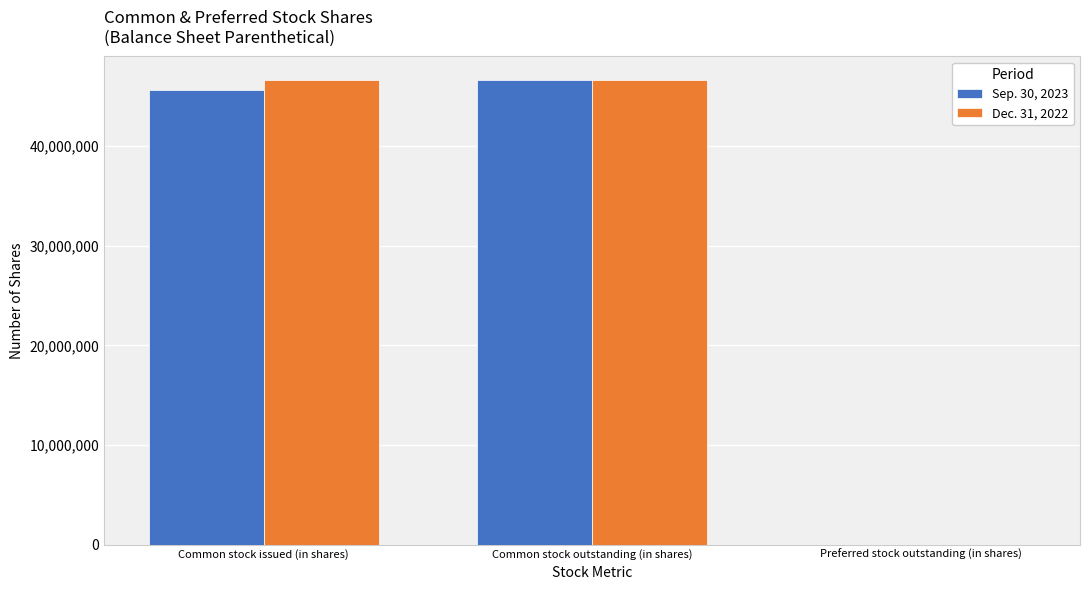

Are the bars grouped side by side (vs. stacked)?

Yes